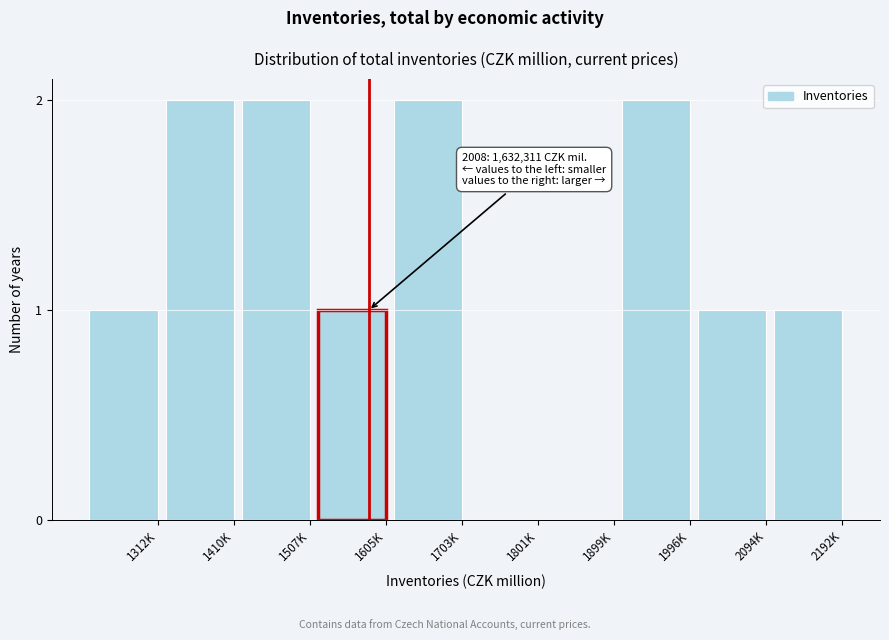

Reading left to right, transcribe all the data shown in this chart.

1312K=1	1410K=2	1507K=2	1605K=1	1703K=2	1801K=0	1899K=0	1996K=2	2094K=1	2192K=1